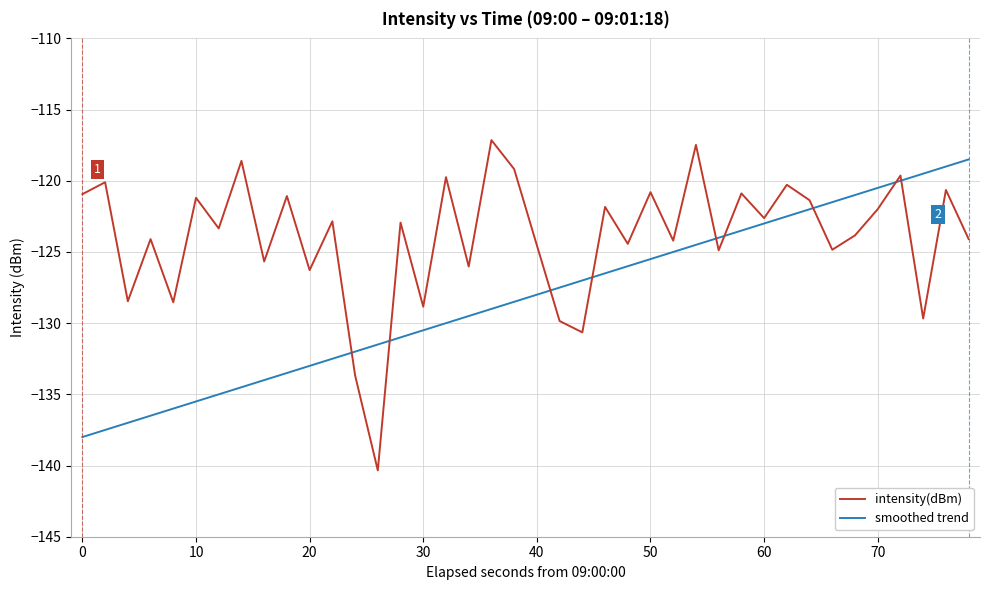

True or false: smoothed trend and intensity(dBm) intersect in this chart.

True